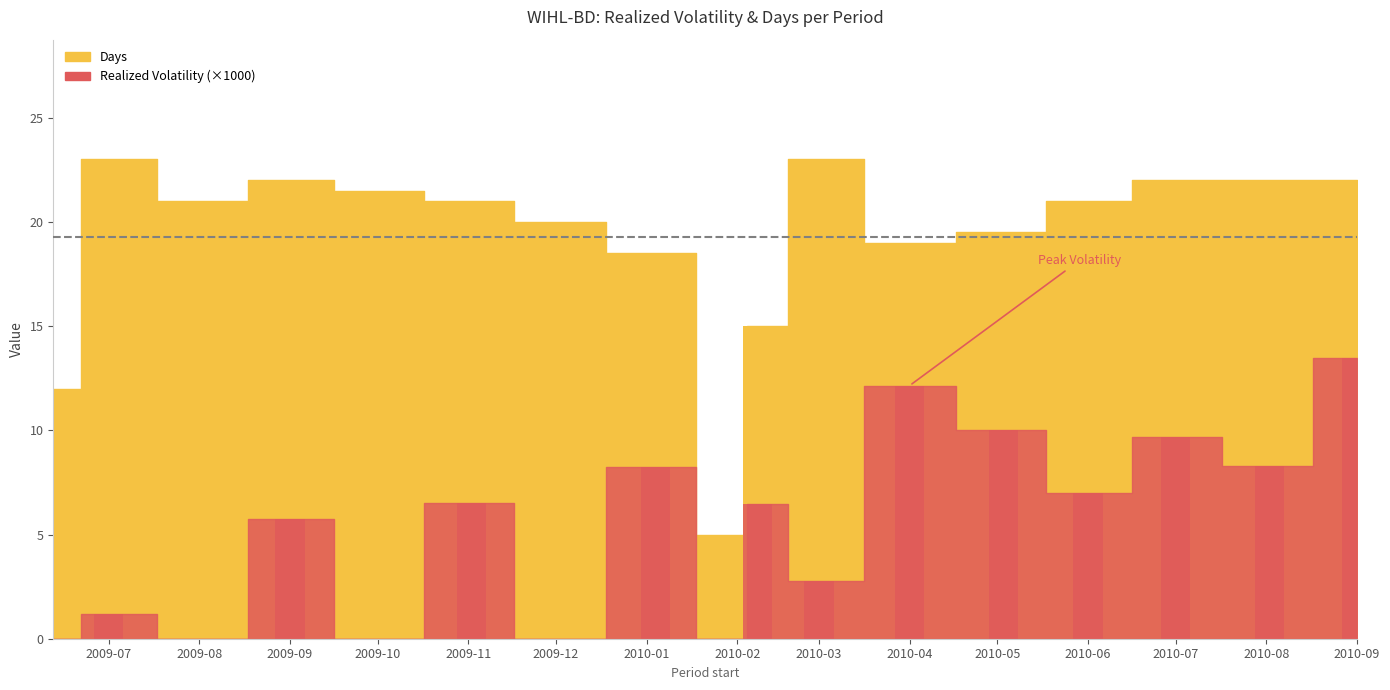

What is the value of the Period realized volatility bar at the 10th from the left?

6.5